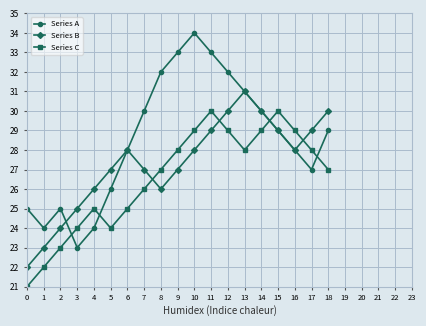

Which series has the widest spread of values?

Series A